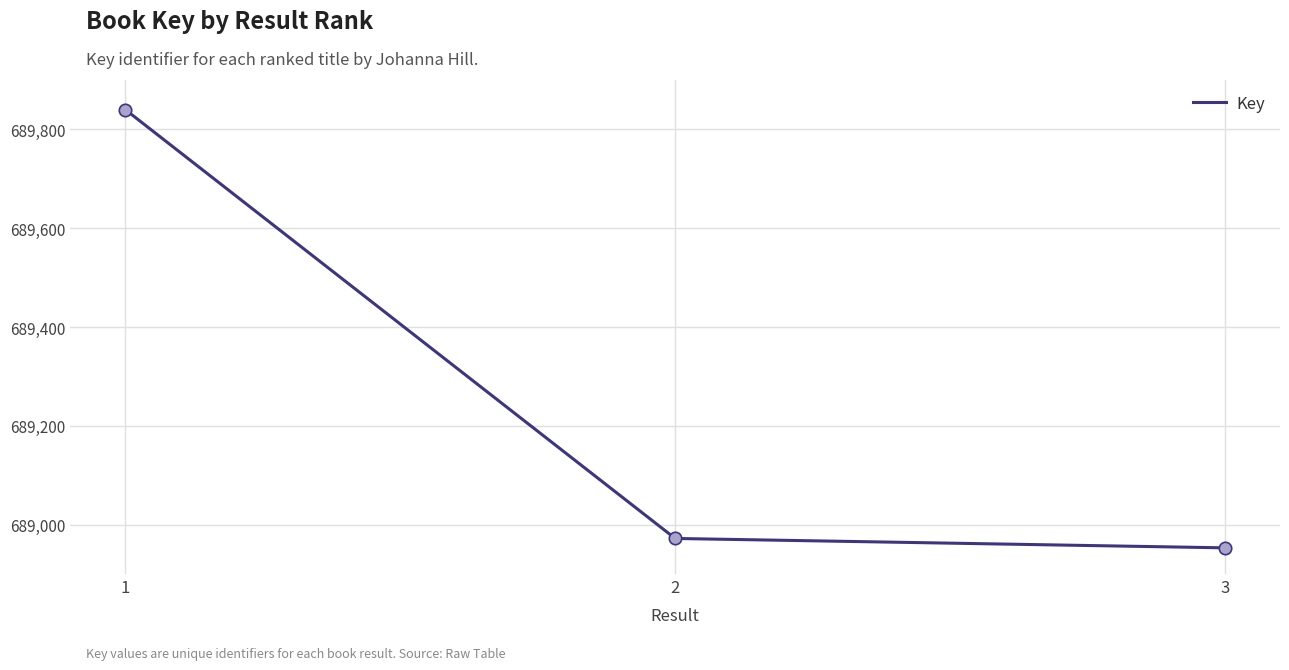

What is the change in value from 1 to 2?

-868